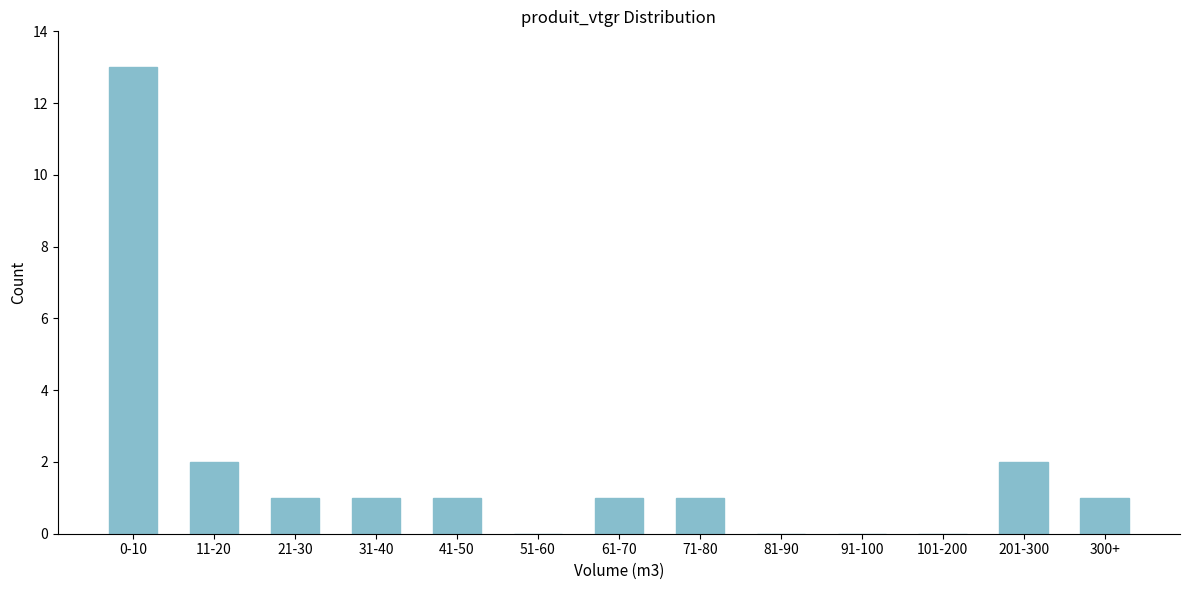

Reading left to right, what are all the values shown in this chart?

0-10=13	11-20=2	21-30=1	31-40=1	41-50=1	51-60=0	61-70=1	71-80=1	81-90=0	91-100=0	101-200=0	201-300=2	300+=1